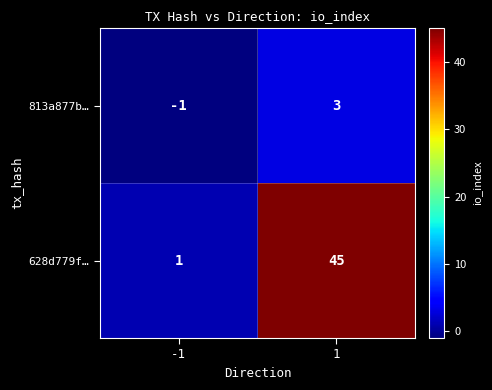

Read the 628d779f… value at 1, to the nearest 5.

45